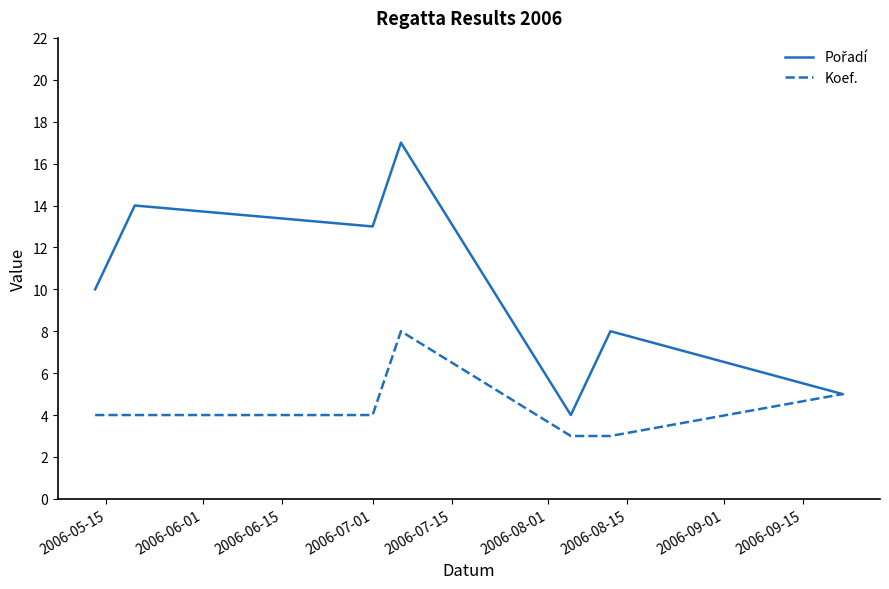

What is the minimum value shown in the chart?

3